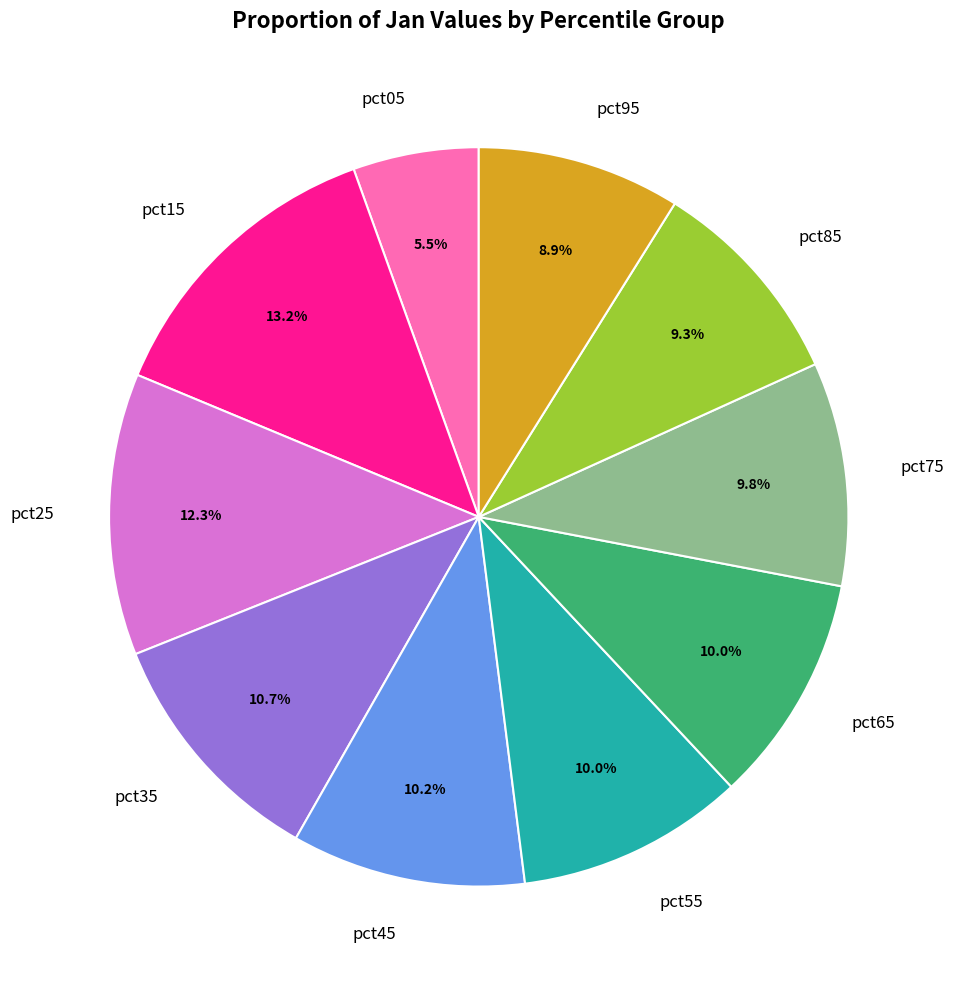

Is it true that pct25 is 24% of the pie?

False